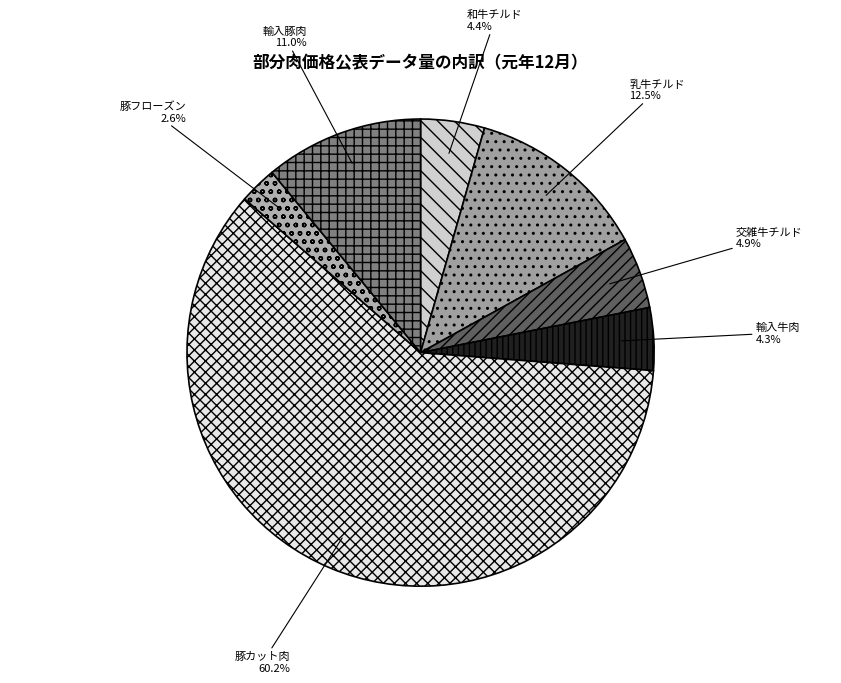

Is there any slice that represents more than half of the pie?

Yes